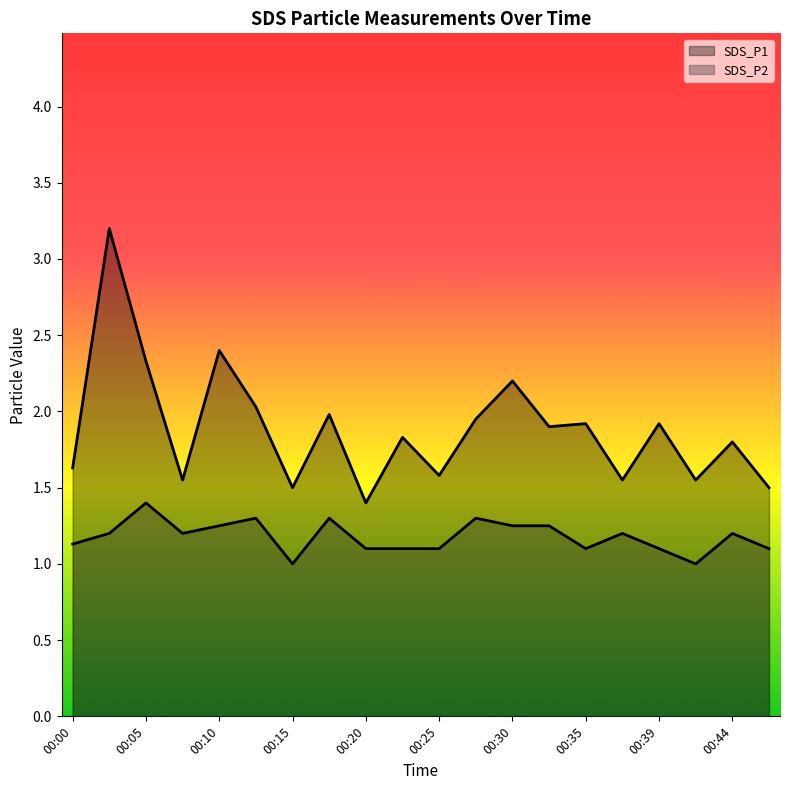

Reading left to right, transcribe all the data shown in this chart.

SDS_P1: 1.6	3.2	2.3	1.6	2.4	2.0	1.5	2.0	1.4	1.8	1.6	1.9	2.2	1.9	1.9	1.6	1.9	1.6	1.8	1.5
SDS_P2: 1.1	1.2	1.4	1.2	1.2	1.3	1.0	1.3	1.1	1.1	1.1	1.3	1.2	1.2	1.1	1.2	1.1	1.0	1.2	1.1